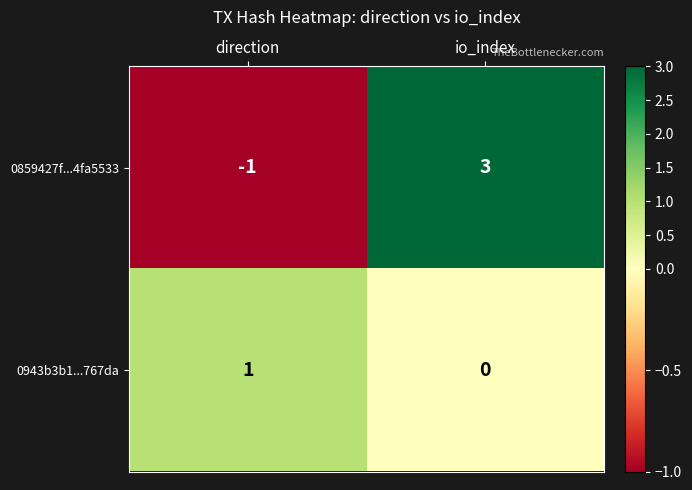

Is it true that 0859427f...4fa5533 equals 3 at io_index?

True